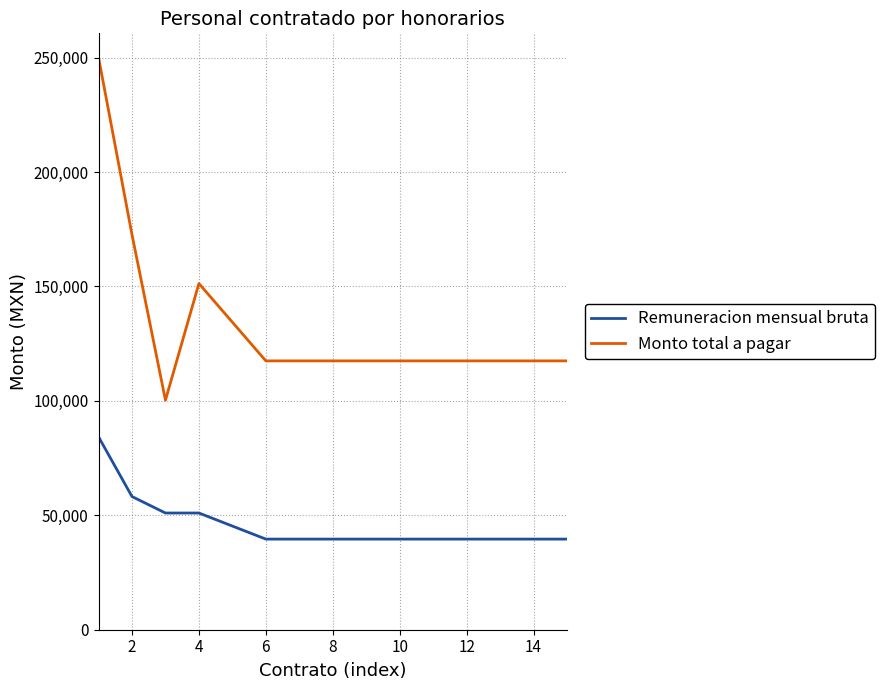

List the series in order of their overall mean, highest first.

Monto total a pagar, Remuneracion mensual bruta